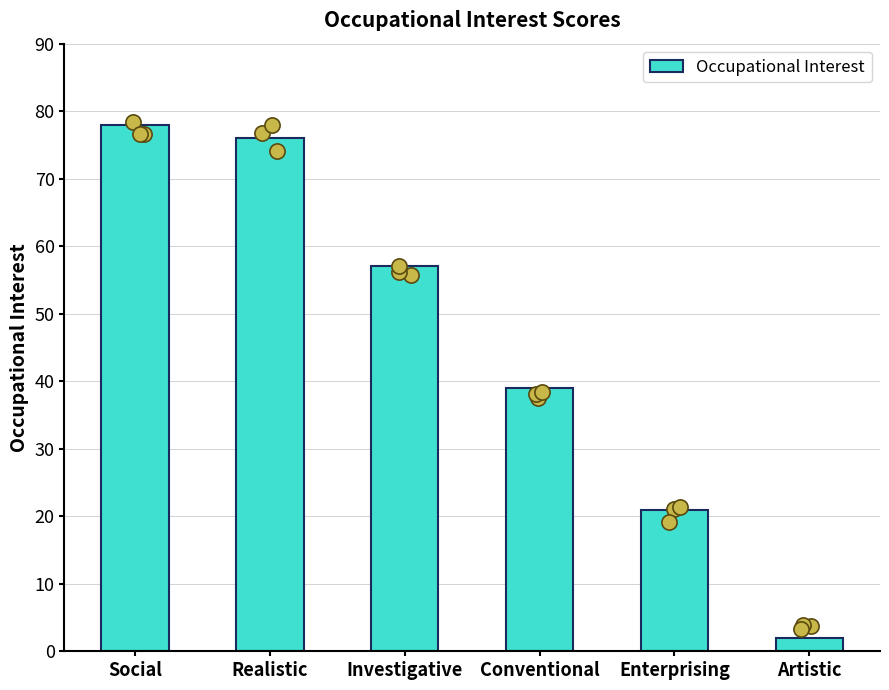

Between Realistic and Enterprising, which is larger?

Realistic